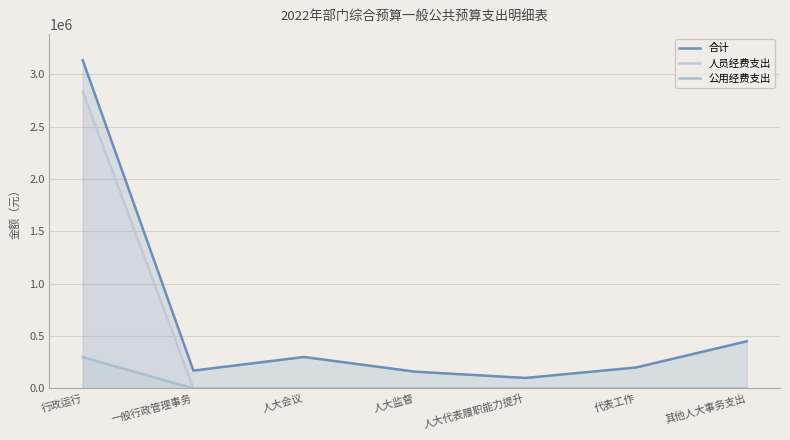

Between 代表工作 and 其他人大事务支出, which series saw the biggest shift?

合计